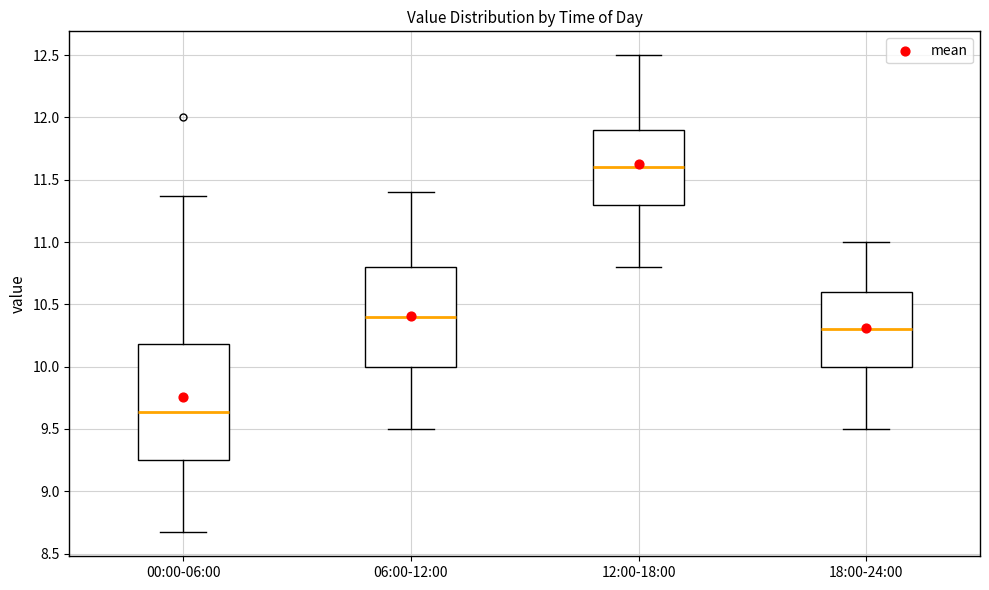

Which box's median line is the highest?

12:00-18:00